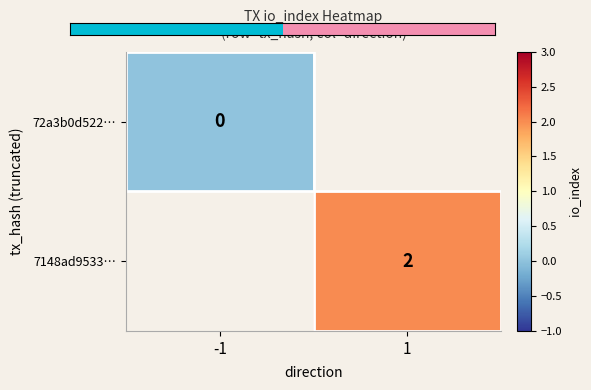

At which category is the sum across all series the highest?

1